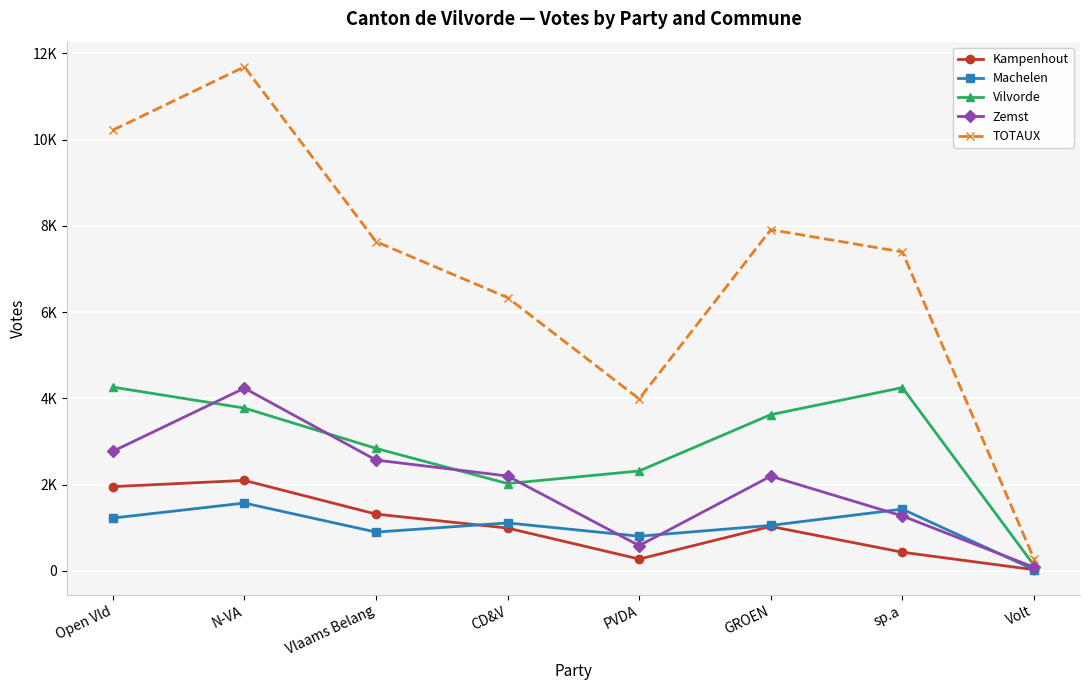

Which label corresponds to the smallest value in the chart?

Volt